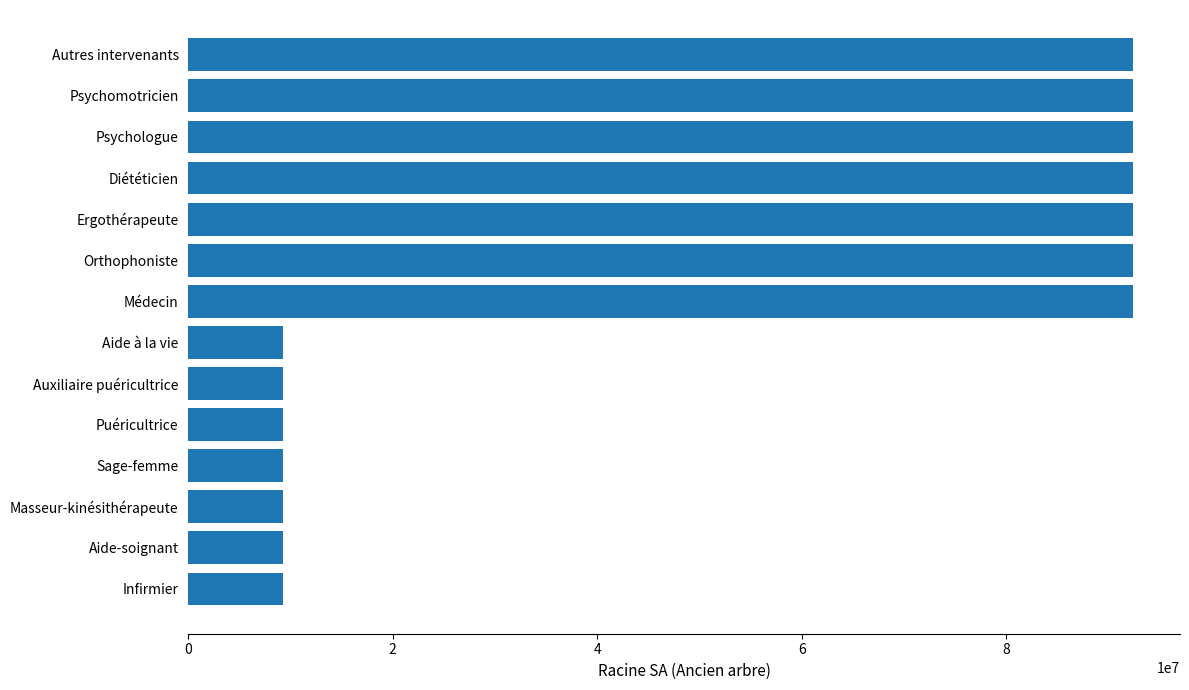

Does the chart contain stacked bars?

No